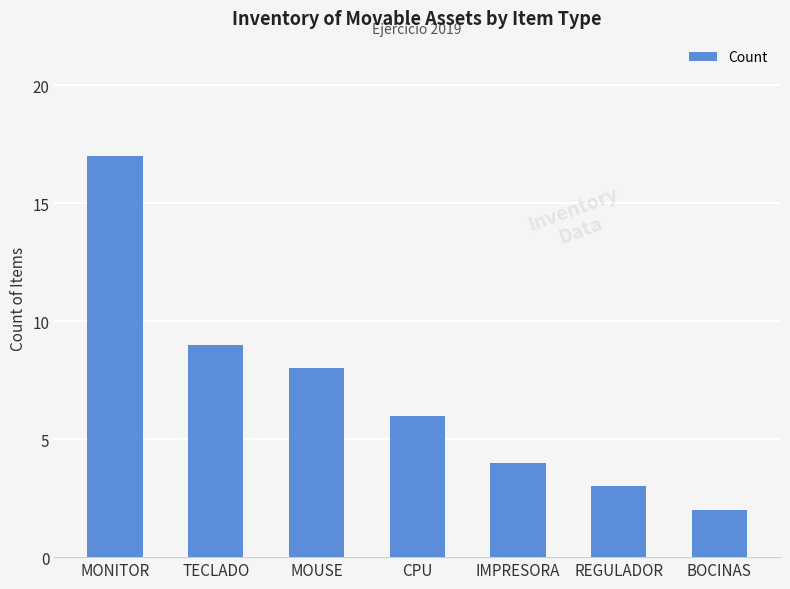

True or false: the data shows 9 at TECLADO.

True